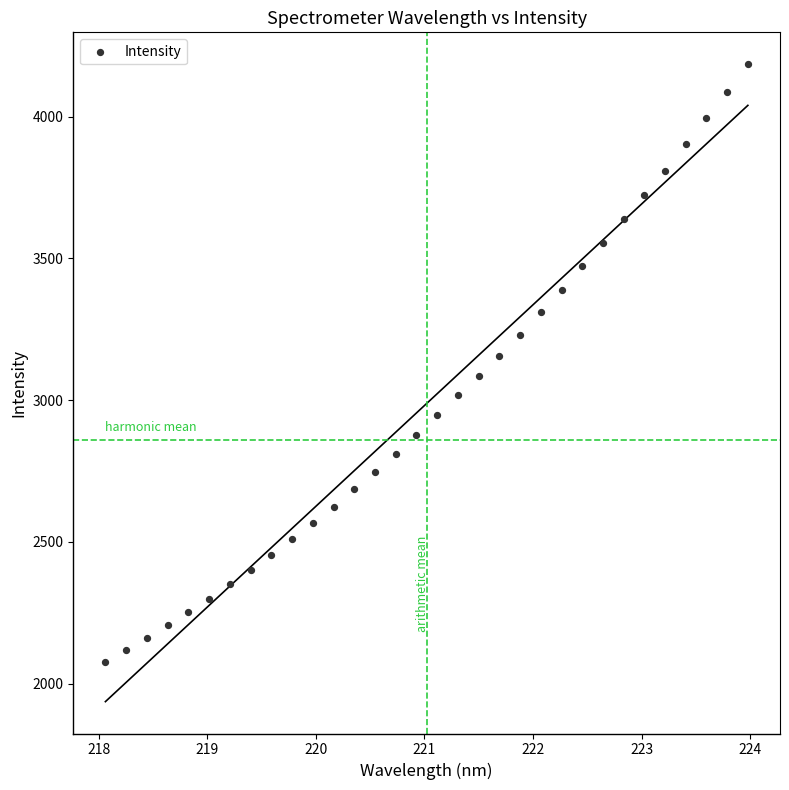

What is the range of X values (max minus min)?

5.9